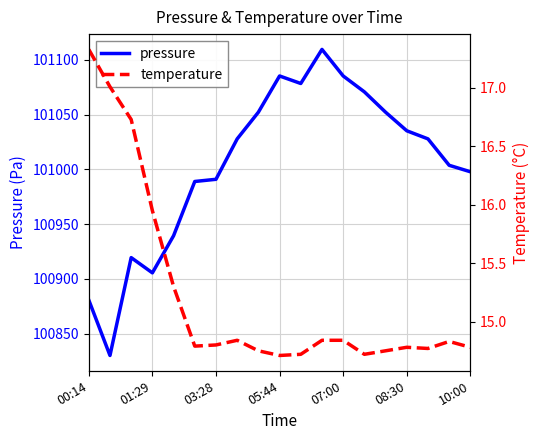

True or false: temperature has more than 0 interior local peaks.

True